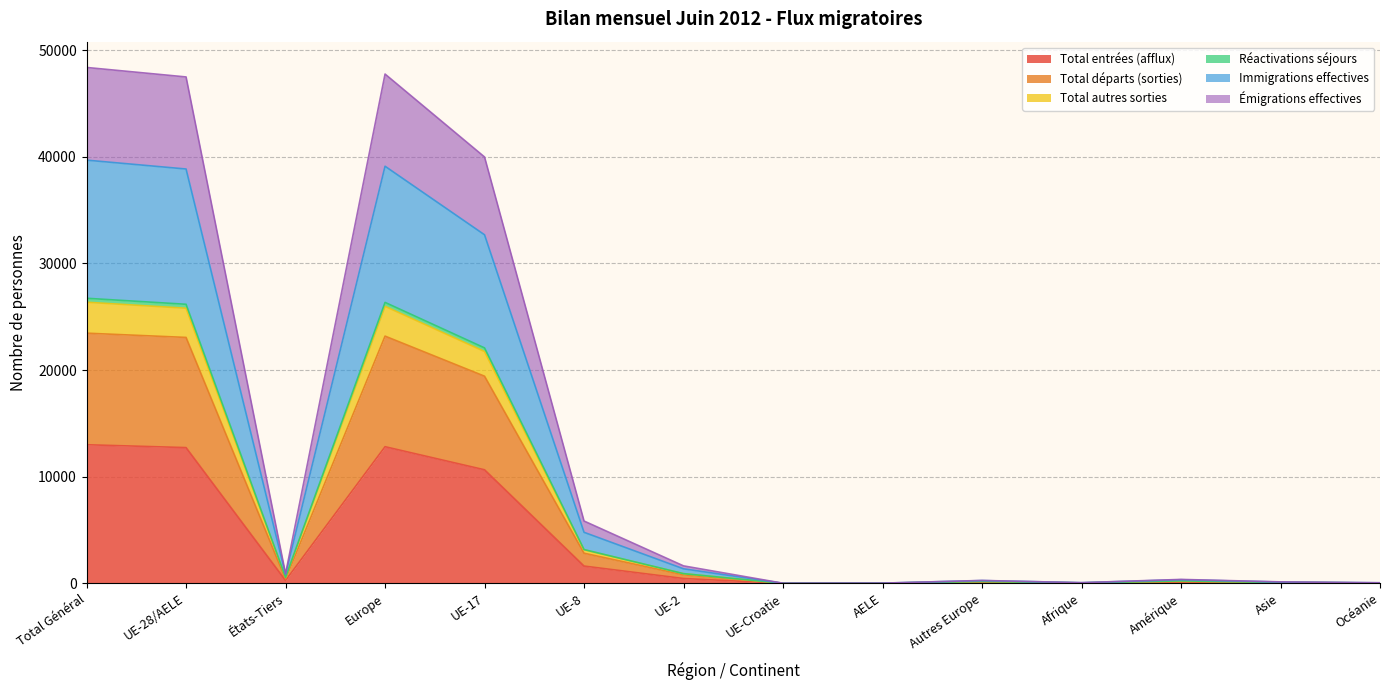

What is the maximum value for Total entrées (afflux)?

12994